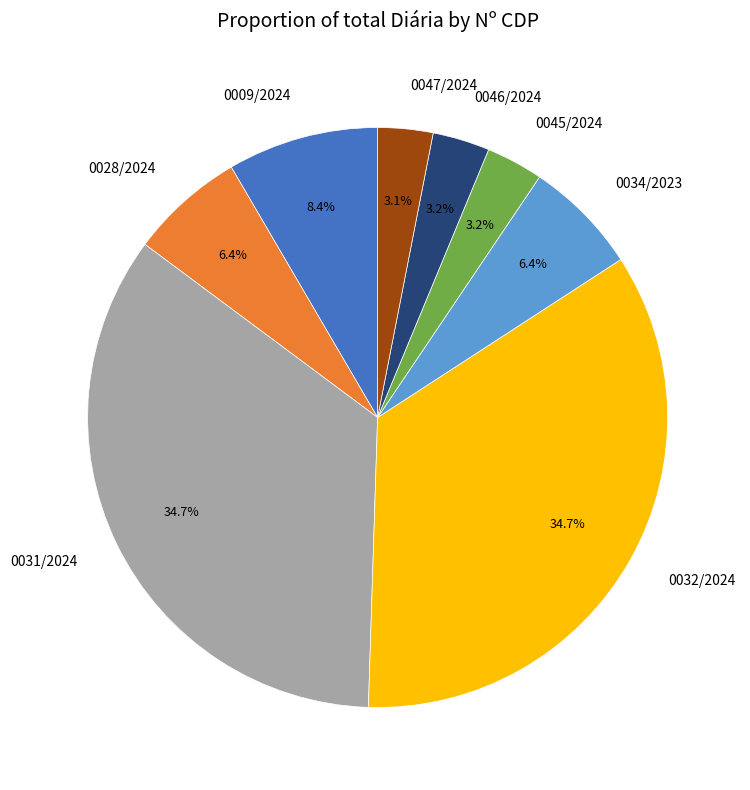

How many segments does this pie chart have?

8